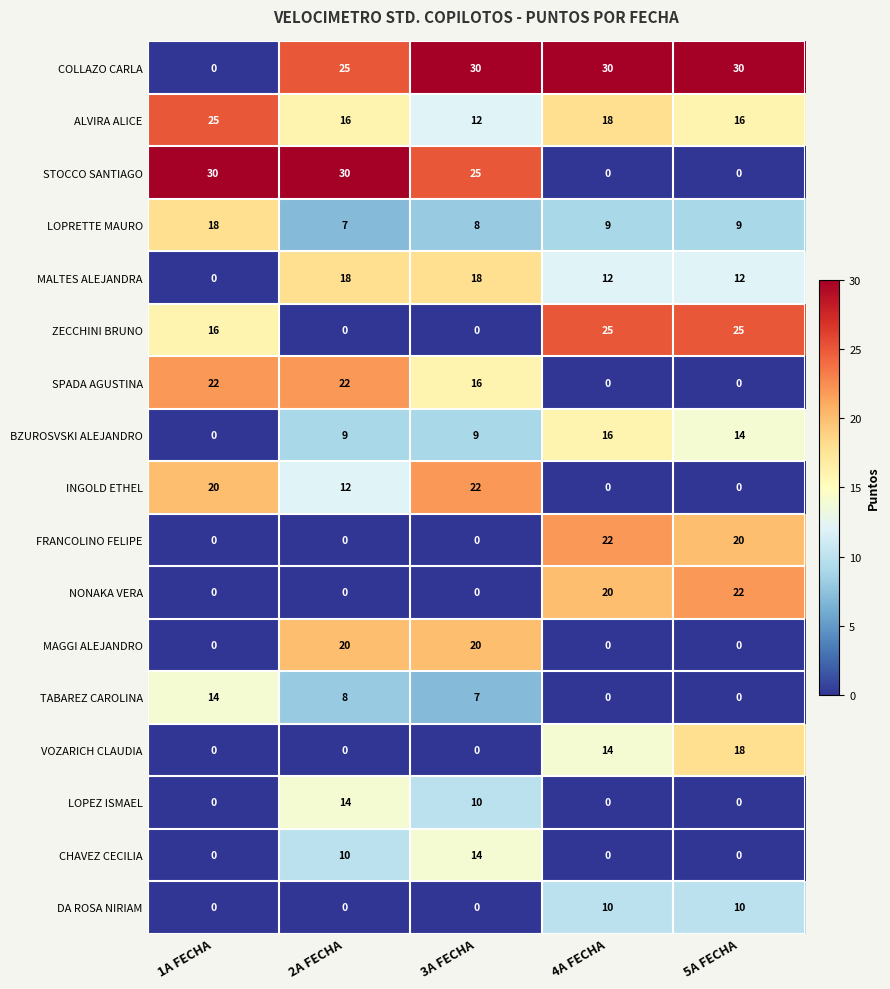

What is the difference between the ALVIRA ALICE values at 1A FECHA and 2A FECHA?

9